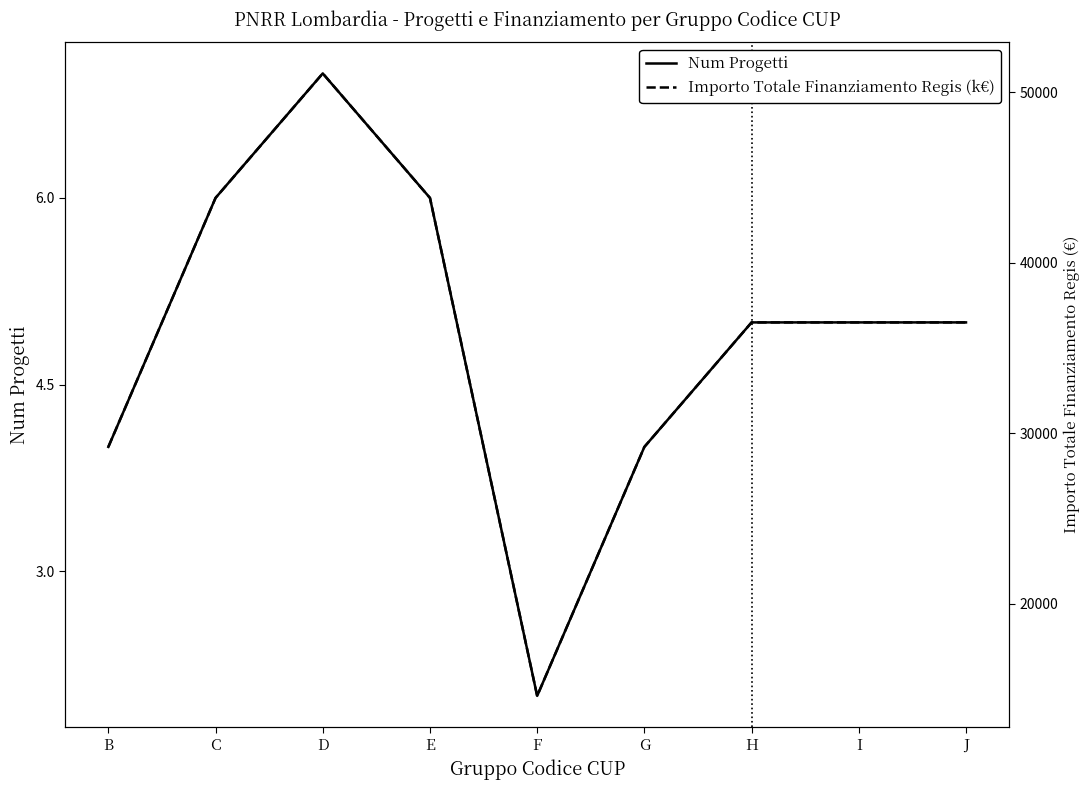

What is the value of the Num Progetti point at the 5th from the left?

2